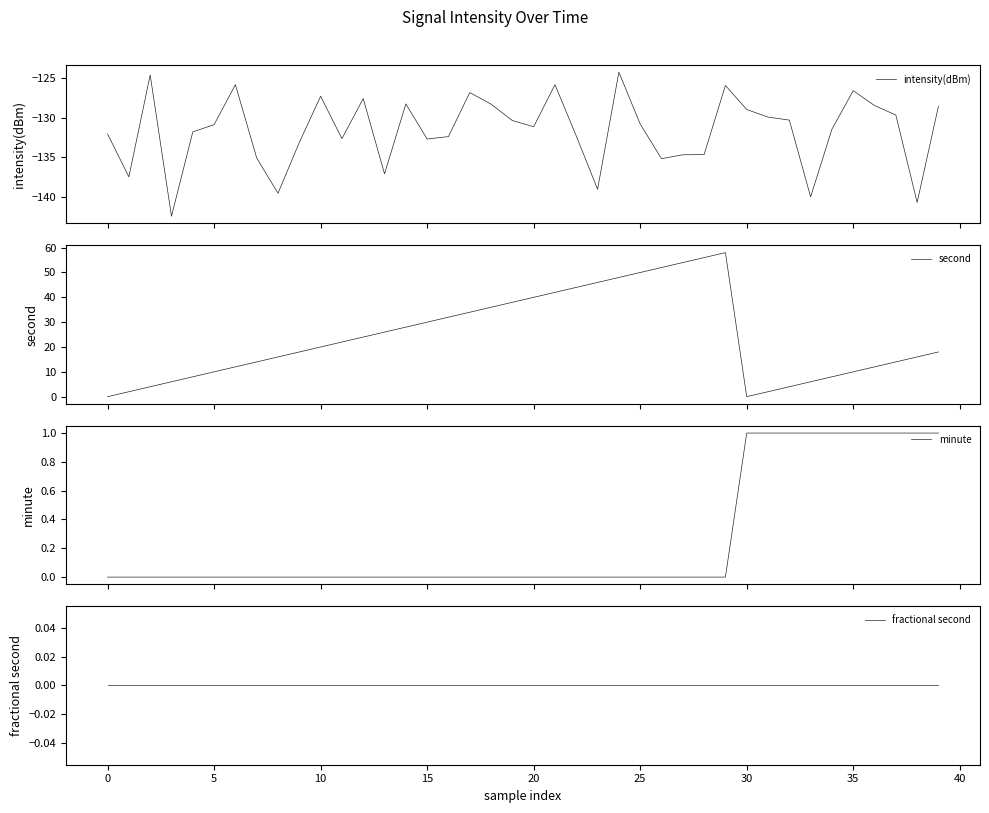

What is the highest value of the intensity(dBm) series?

-124.2